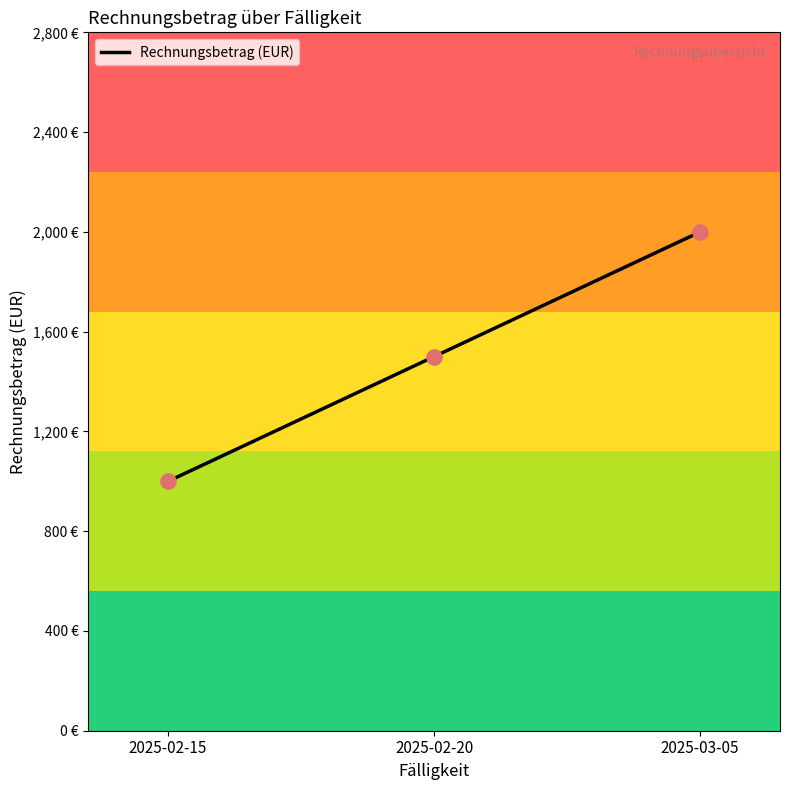

Which has a higher value, 2025-03-05 or 2025-02-15?

2025-03-05